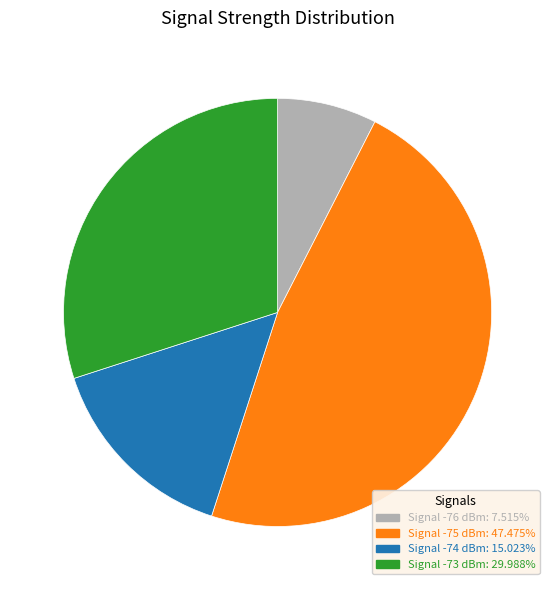

Is there a majority slice in this chart?

No